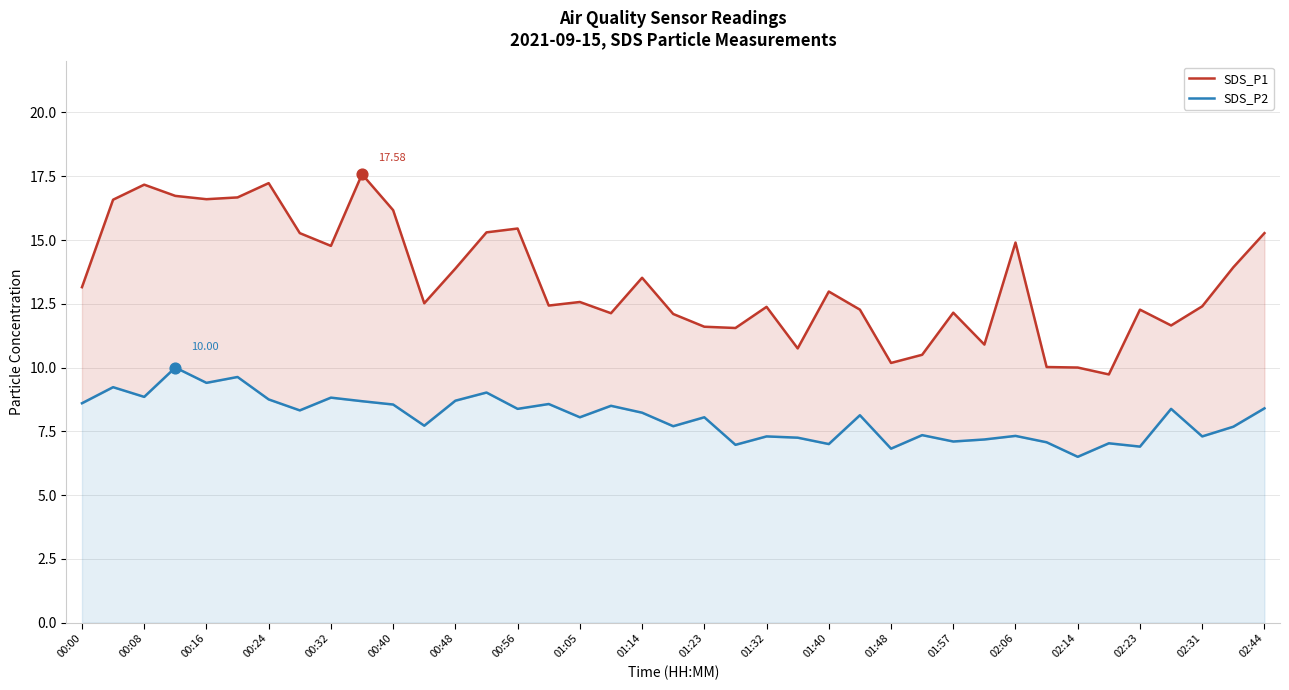

Is the value of SDS_P2 at 23 greater than the value of SDS_P1 at 31?

No